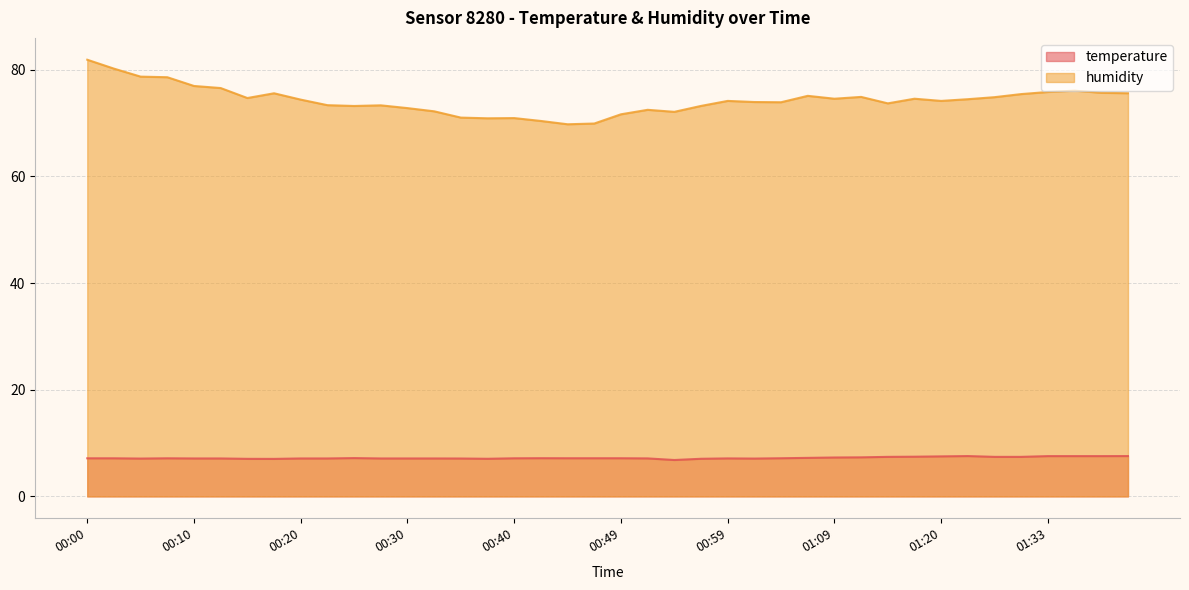

What is the total value across all series at 00:10?

84.0